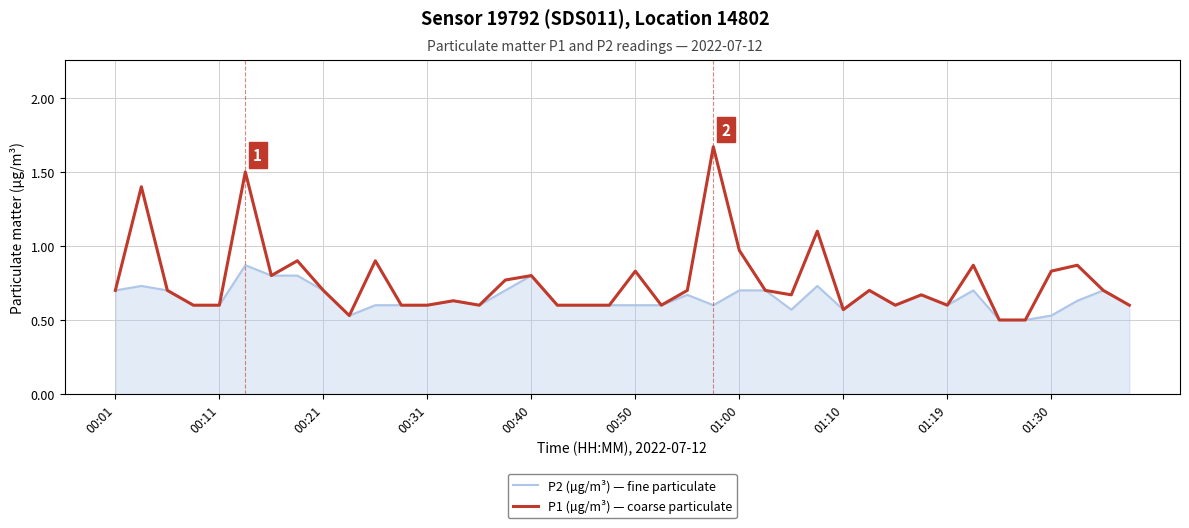

Which series has the largest total across all categories?

P1 (µg/m³) — coarse particulate